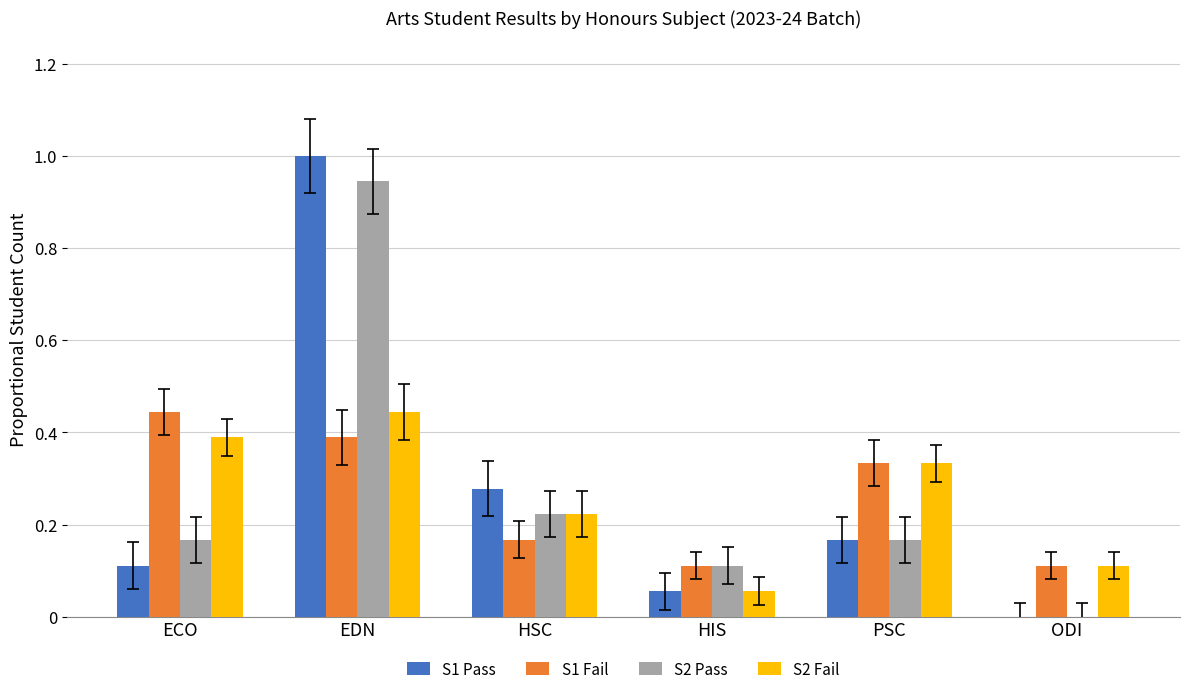

True or false: S1 Fail has a value of 0.2 at ODI.

False